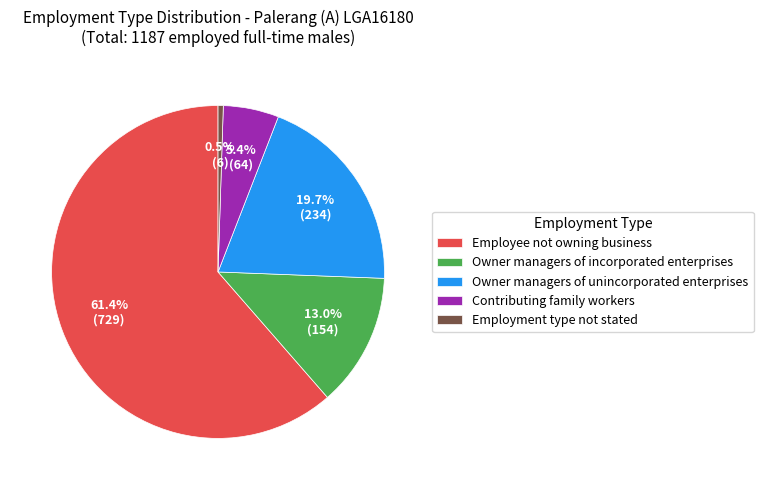

What is the ratio of the value at Employee not owning business to the value at Contributing family workers?

11.4